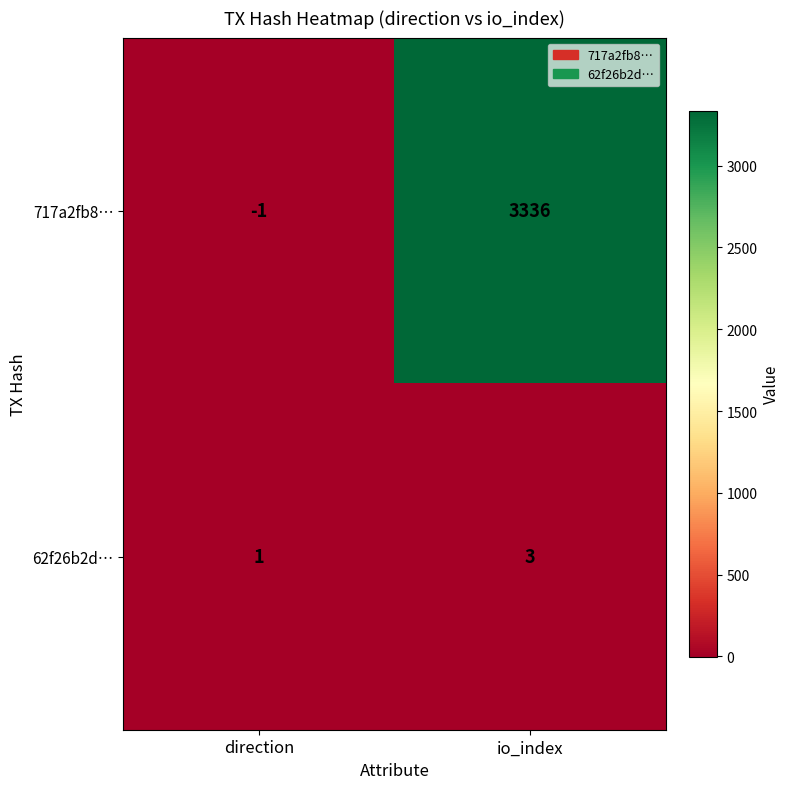

Rank the series at io_index from highest to lowest value.

717a2fb8…, 62f26b2d…